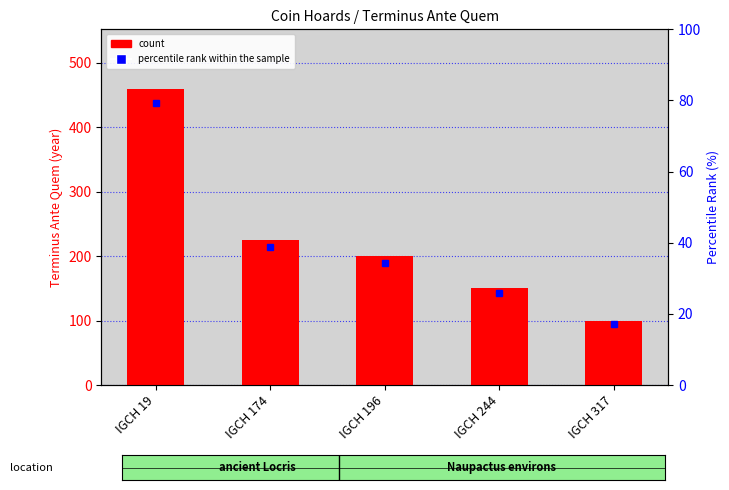

What is the sum of all values?

1135